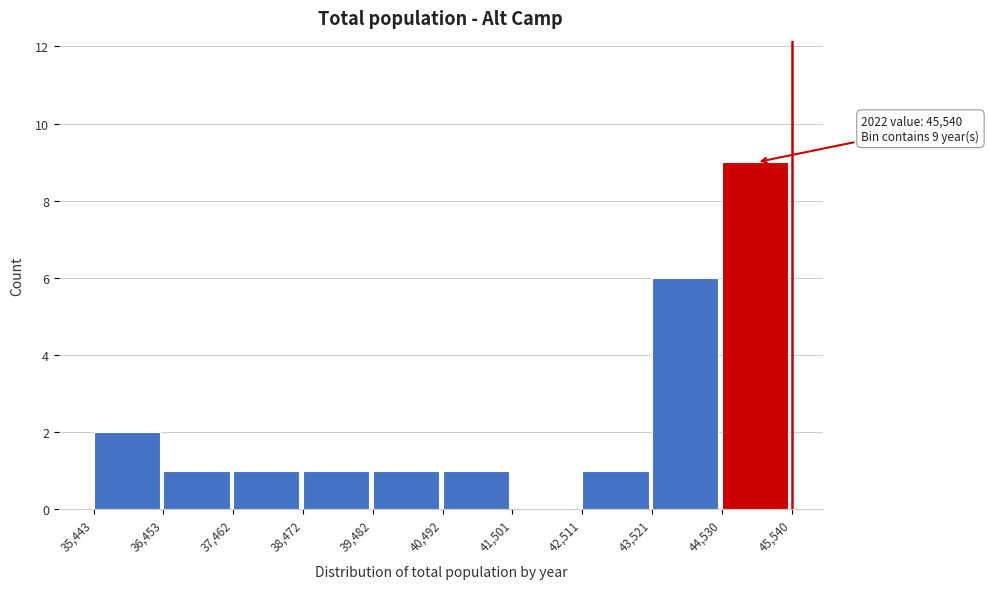

Over which range of the x-axis is the bar tallest?

44,530 to 45,540